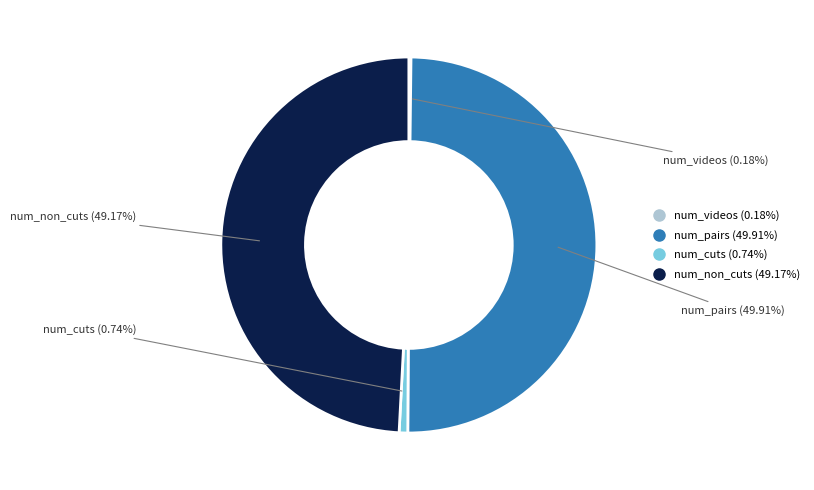

Does num_non_cuts represent more than half of the total?

No